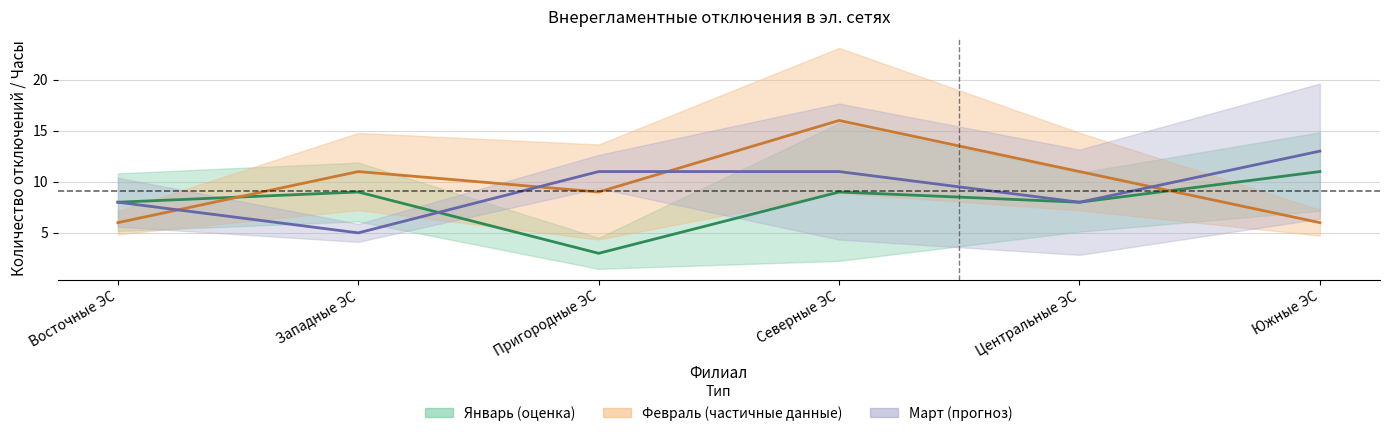

Reading left to right, what are all the values shown in this chart?

Январь (среднее): Восточные ЭС=8	Западные ЭС=9	Пригородные ЭС=3	Северные ЭС=9	Центральные ЭС=8	Южные ЭС=11
Февраль (среднее): Восточные ЭС=6	Западные ЭС=11	Пригородные ЭС=9	Северные ЭС=16	Центральные ЭС=11	Южные ЭС=6
Март (среднее): Восточные ЭС=8	Западные ЭС=5	Пригородные ЭС=11	Северные ЭС=11	Центральные ЭС=8	Южные ЭС=13